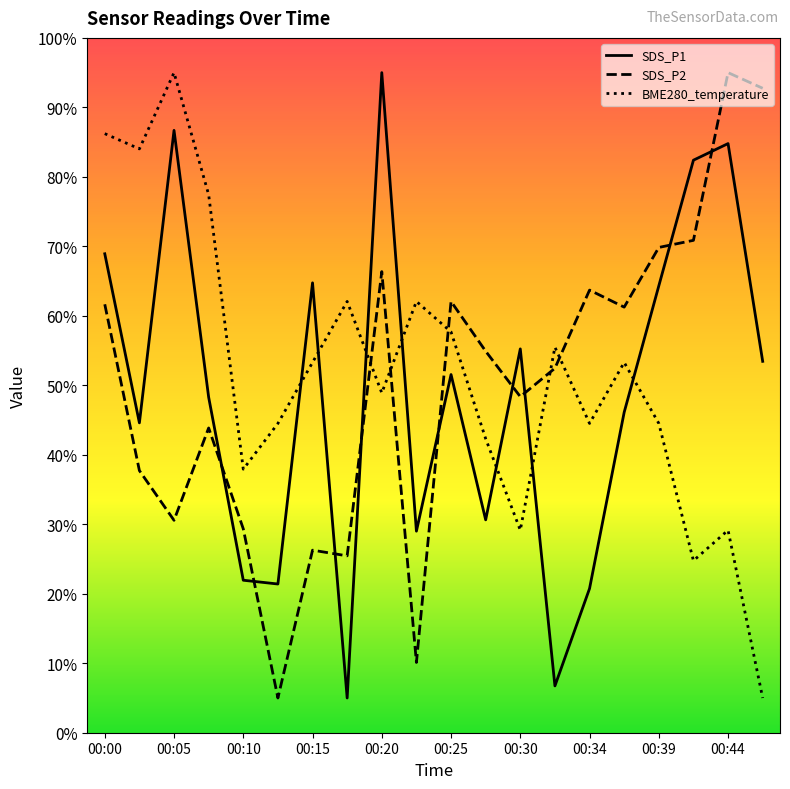

Does the chart display data point markers on the line(s)?

No